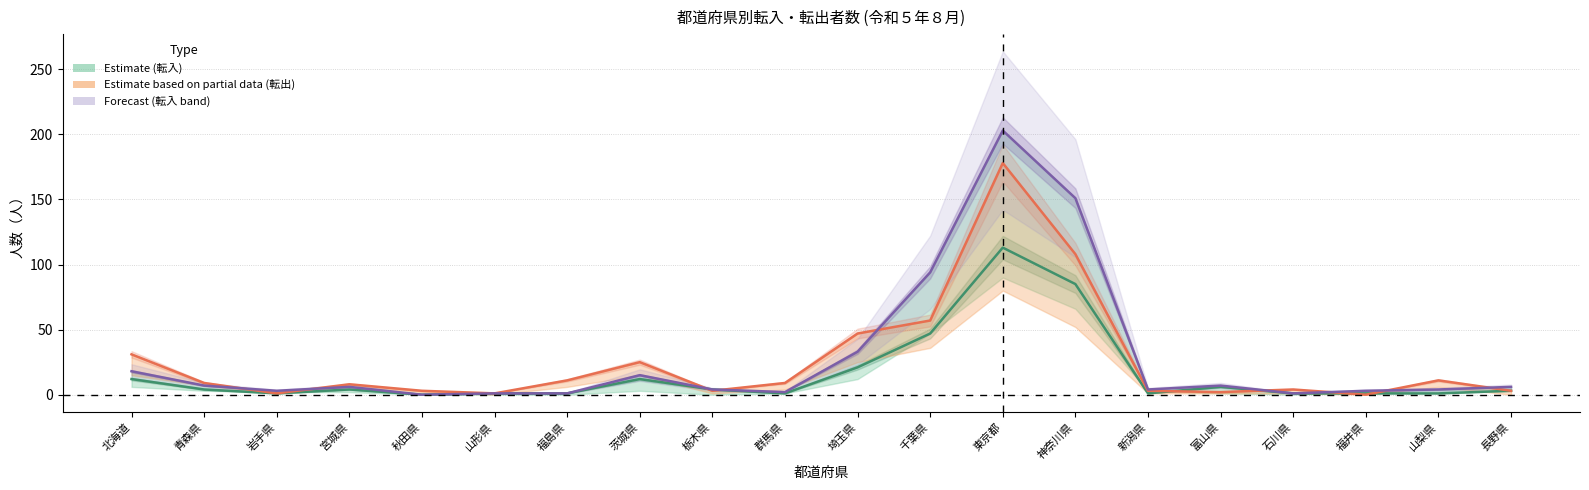

What is the spread (max minus min) of values at 宮城県?

4